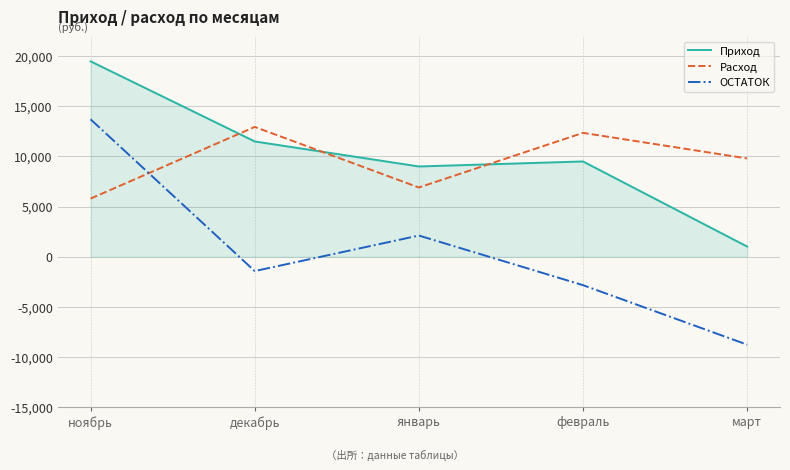

Which category has the lowest value in the ОСТАТОК series?

март